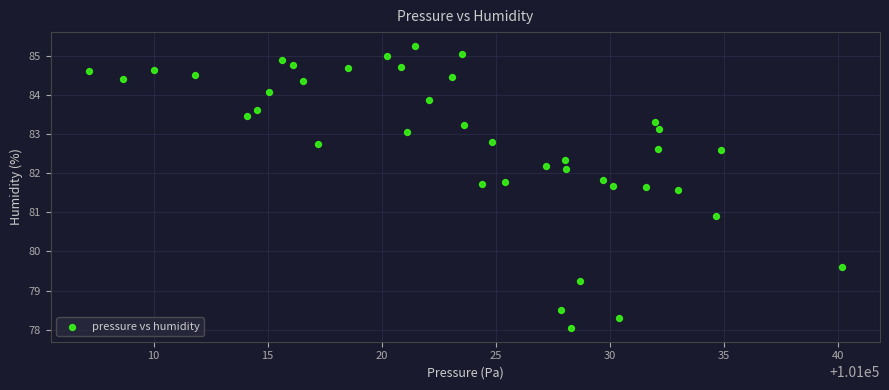

What is the range of X values (max minus min)?

33.0